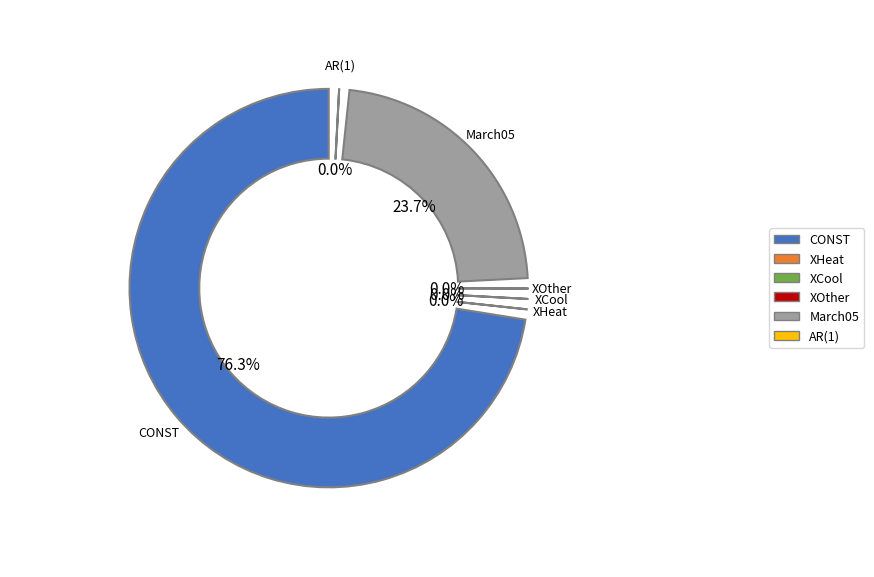

Do CommercialVars_GS.XOther and CommercialVars_GS.XHeat together represent more than half of the pie?

No